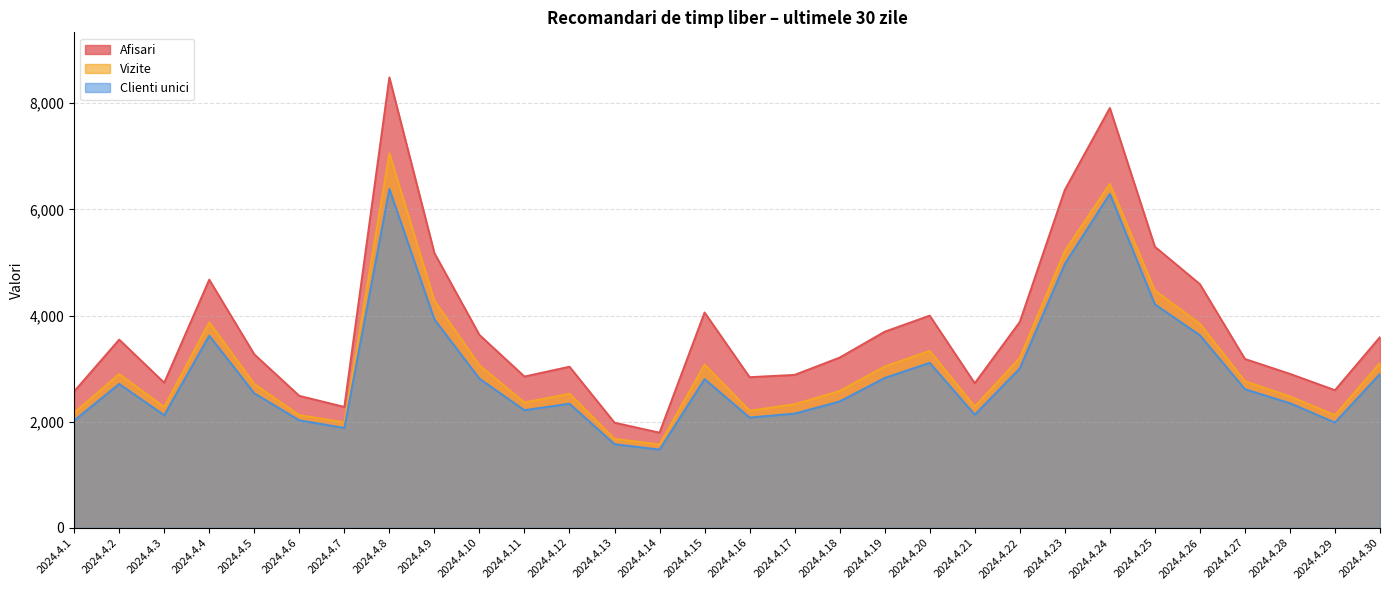

At which category does the chart reach its minimum across all series?

2024.4.14